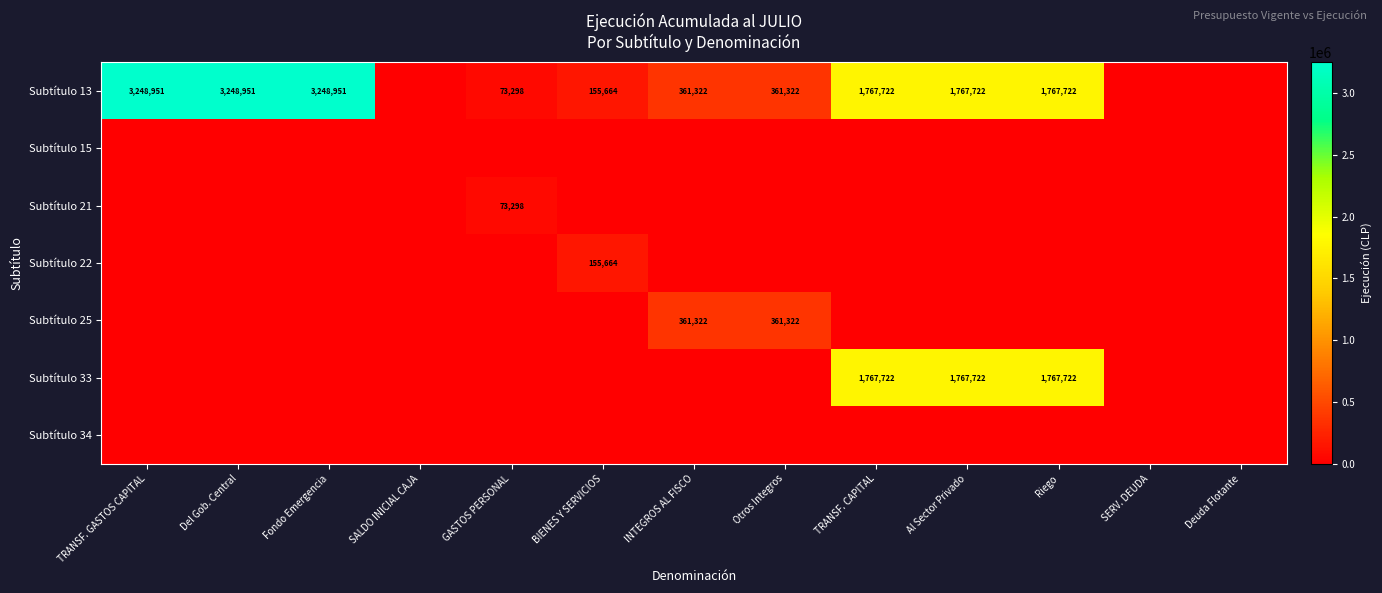

The Subtítulo 25 series shows 361322 at INTEGROS AL FISCO. True or false?

True